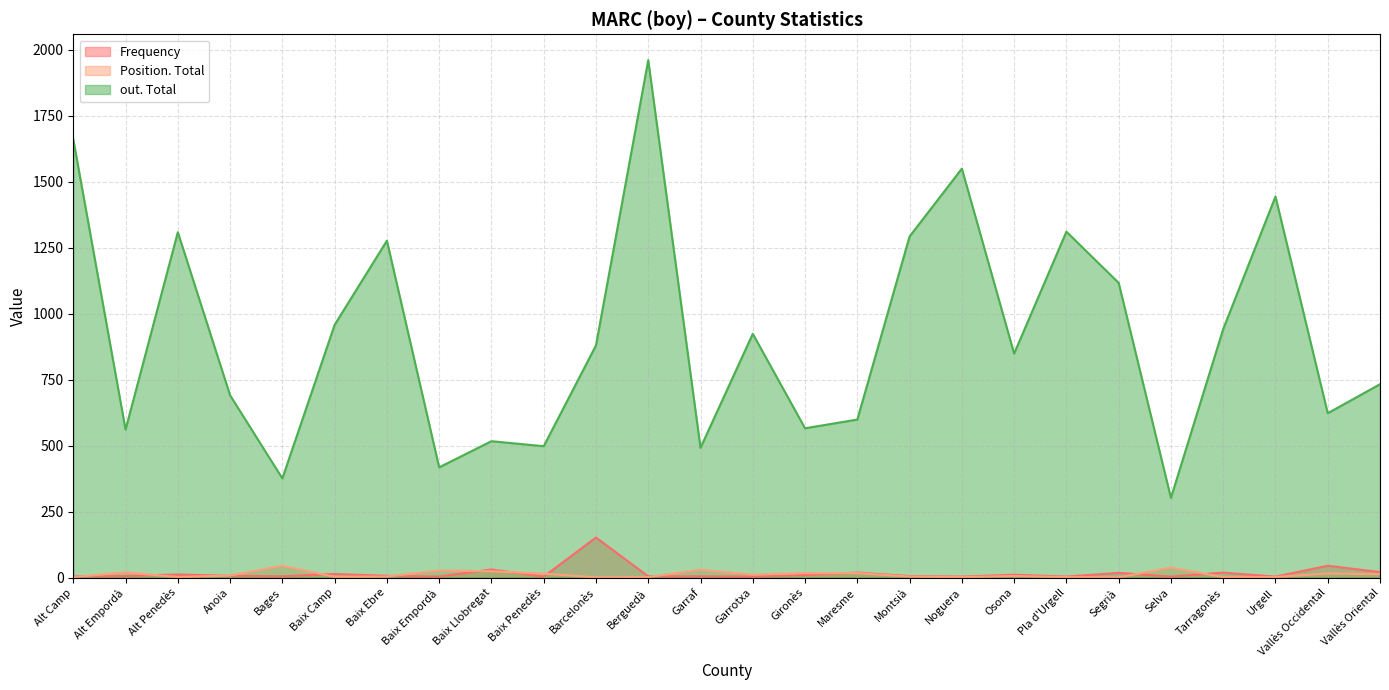

At how many categories does at least one series exceed 1856?

1